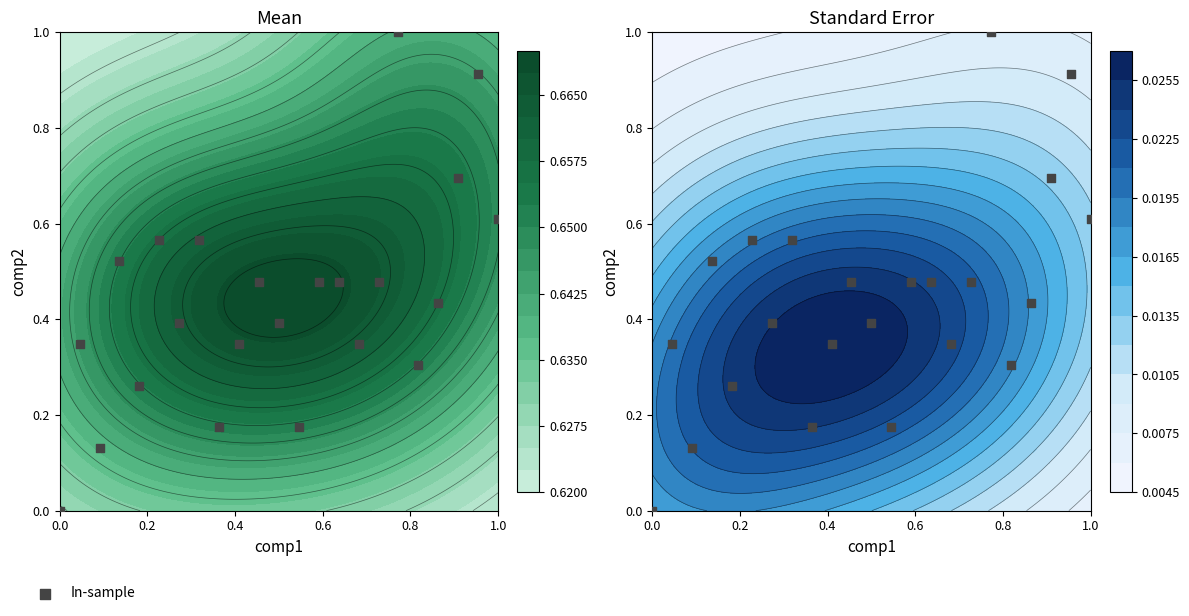

How many positive values are there?

22